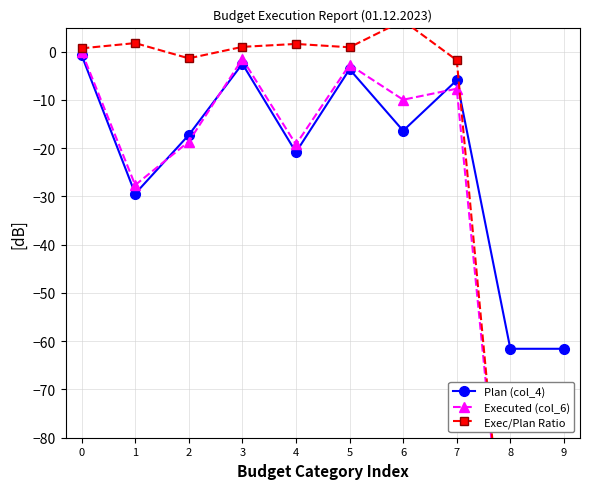

How many interior local peaks does the Exec/Plan Ratio series have?

3